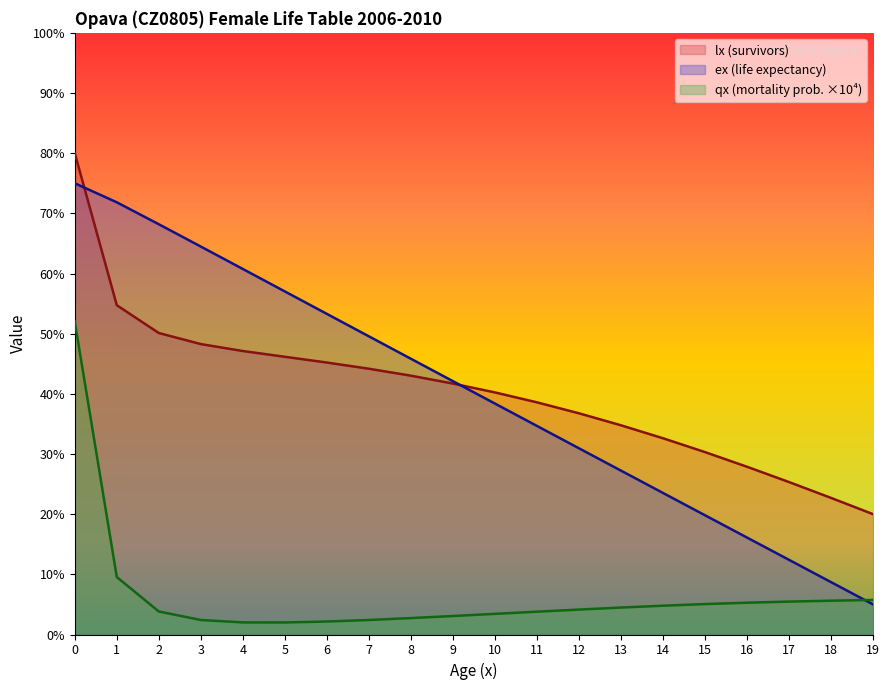

The qx_scaled series shows 4.5 at 13. True or false?

True